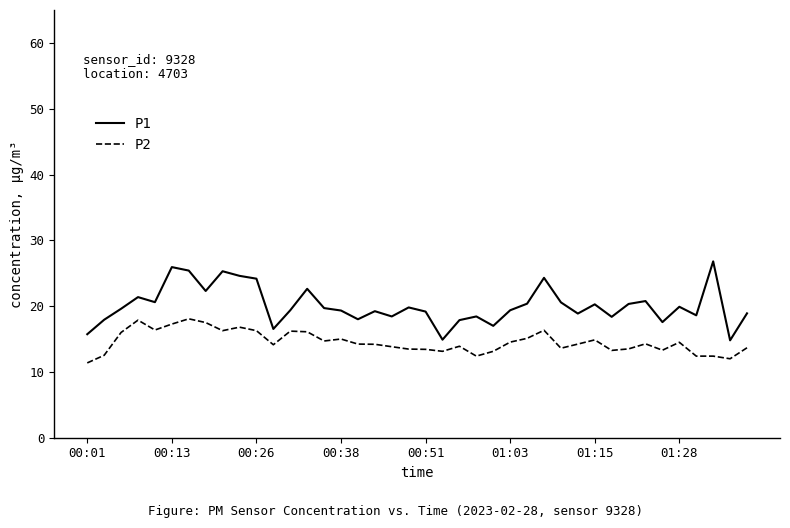

True or false: P1 and P2 intersect in this chart.

False